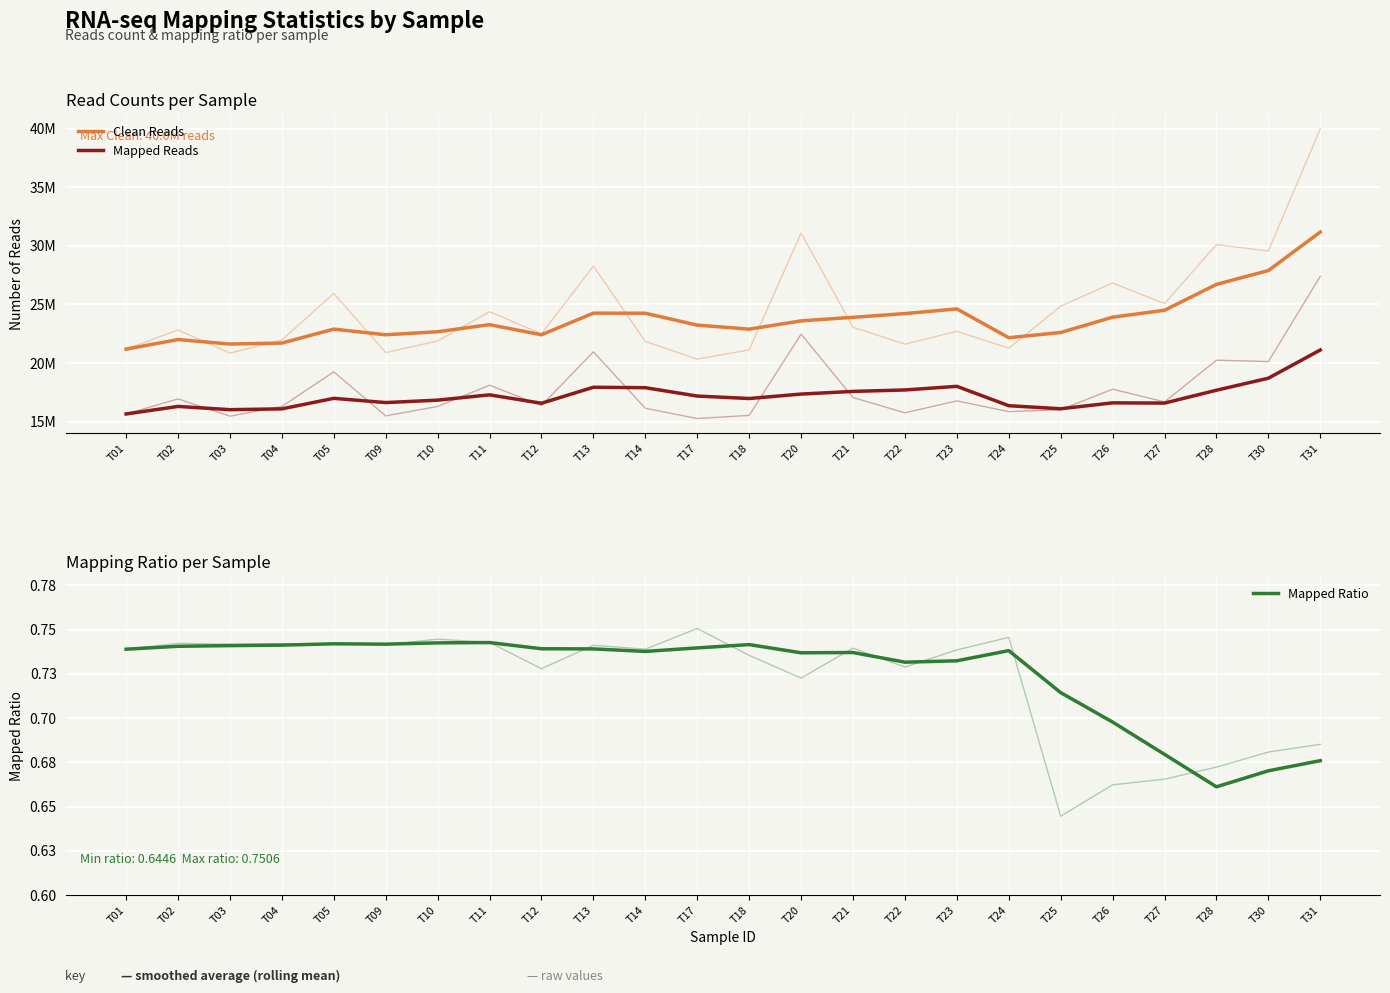

How many values in the Clean Reads series are below 23275886?

12